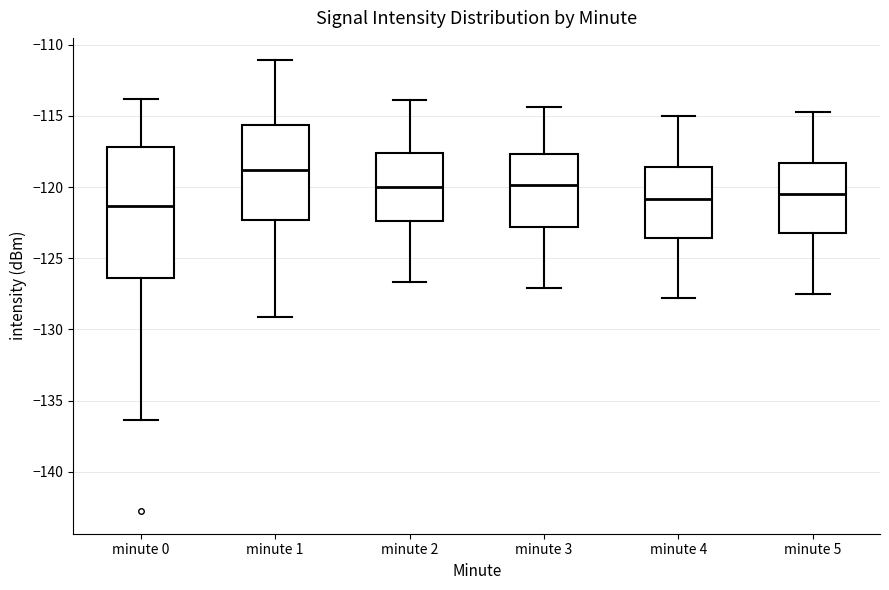

Reading left to right, read every box against the y-axis: the position of its median line, the range the box covers, and the ends of its whiskers. The values are not printed on the chart, so give them approximately, as read against the axis.

minute 0: median -121.5, box -126.5 to -117.0, whiskers -136.5 to -114.0
minute 1: median -119.0, box -122.5 to -115.5, whiskers -129.0 to -111.0
minute 2: median -120.0, box -122.5 to -117.5, whiskers -126.5 to -114.0
minute 3: median -120.0, box -123.0 to -117.5, whiskers -127.0 to -114.5
minute 4: median -121.0, box -123.5 to -118.5, whiskers -128.0 to -115.0
minute 5: median -120.5, box -123.0 to -118.5, whiskers -127.5 to -114.5